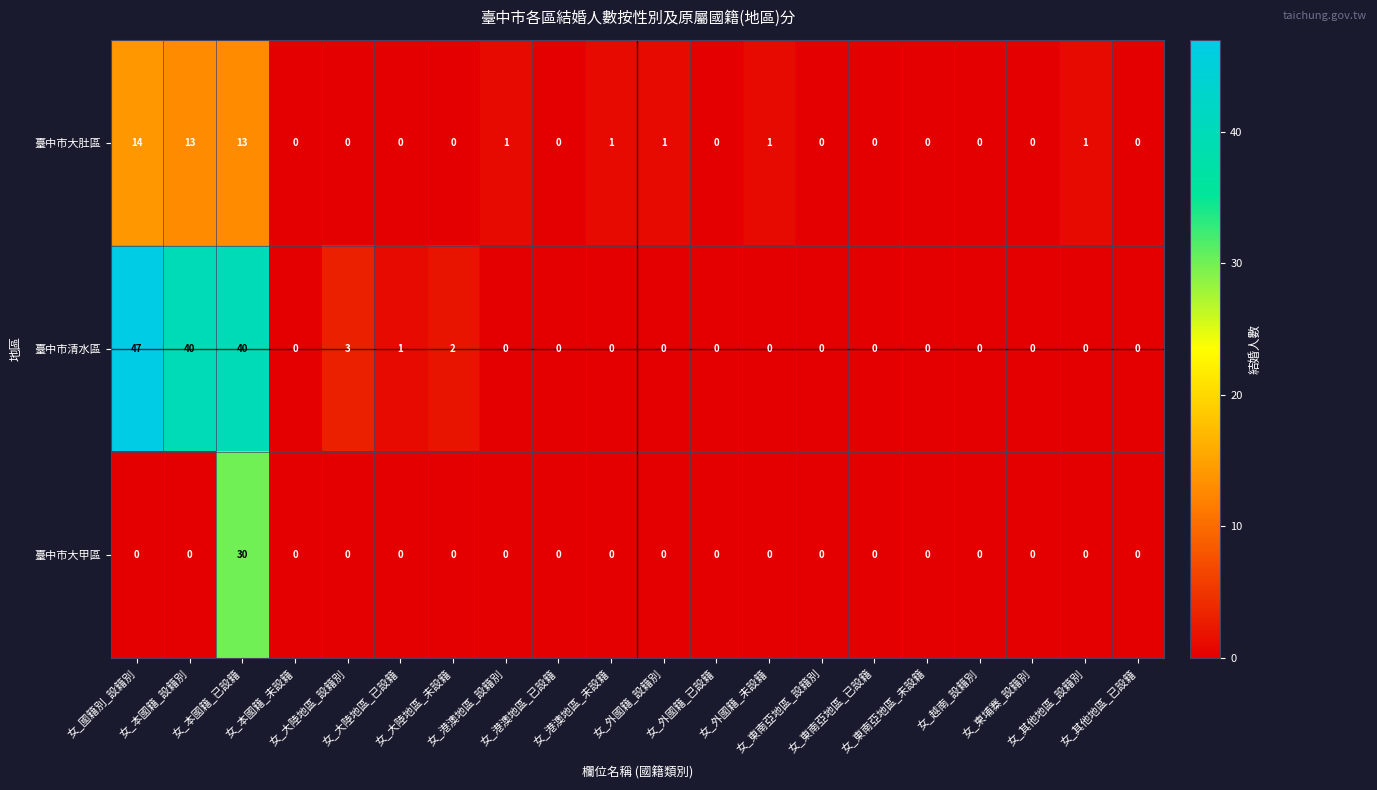

List the series in order of their peak value, highest first.

臺中市清水區, 臺中市大甲區, 臺中市大肚區